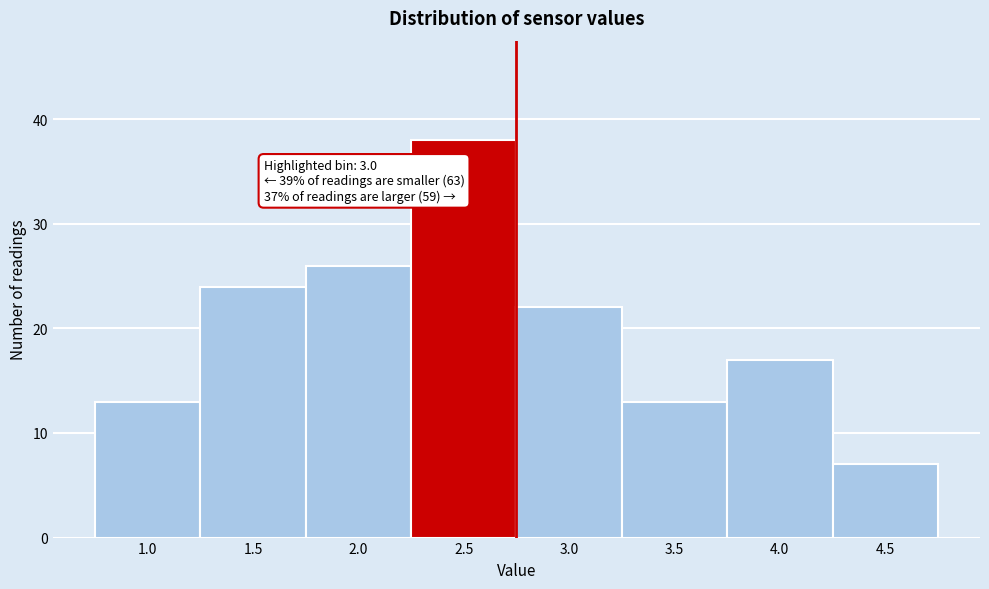

Reading left to right, extract all data points from this chart.

1.0=13	1.5=24	2.0=26	2.5=38	3.0=22	3.5=13	4.0=17	4.5=7